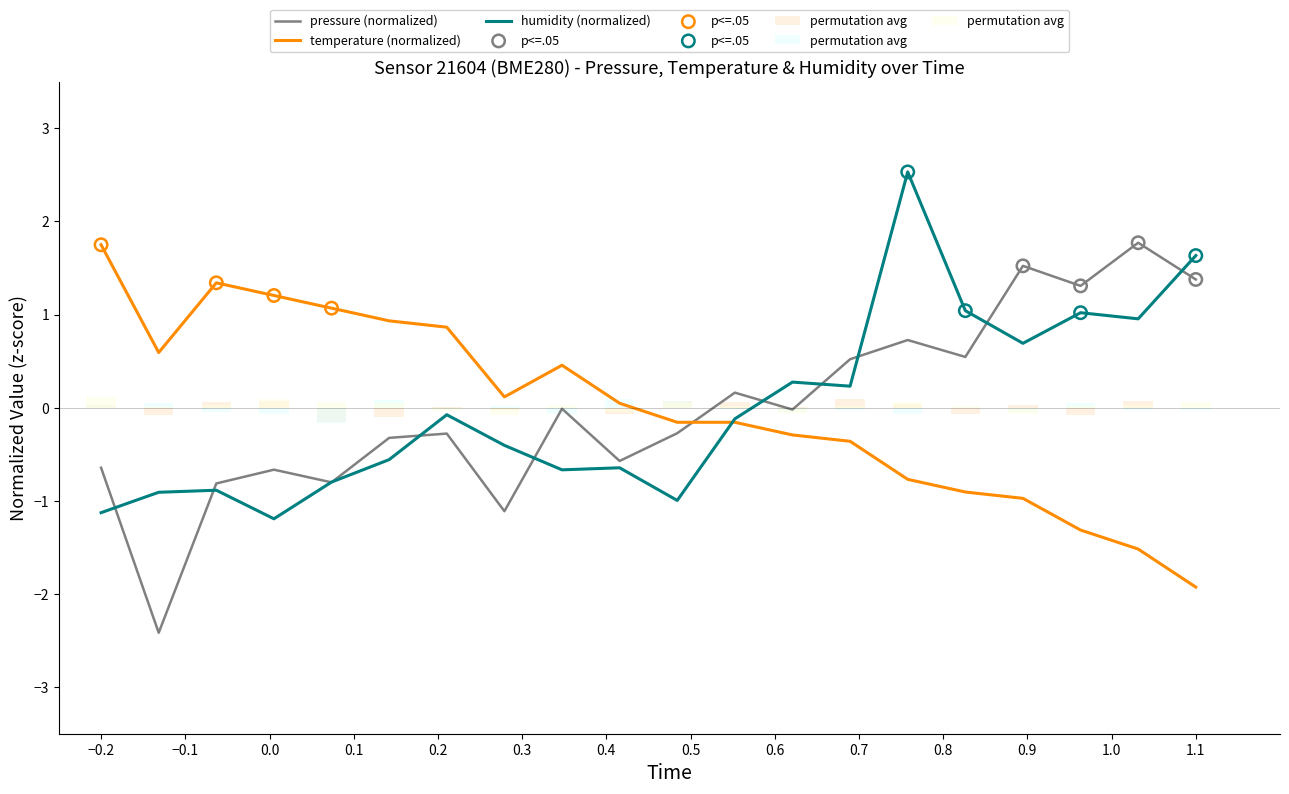

Which series has the largest total across all categories?

pressure